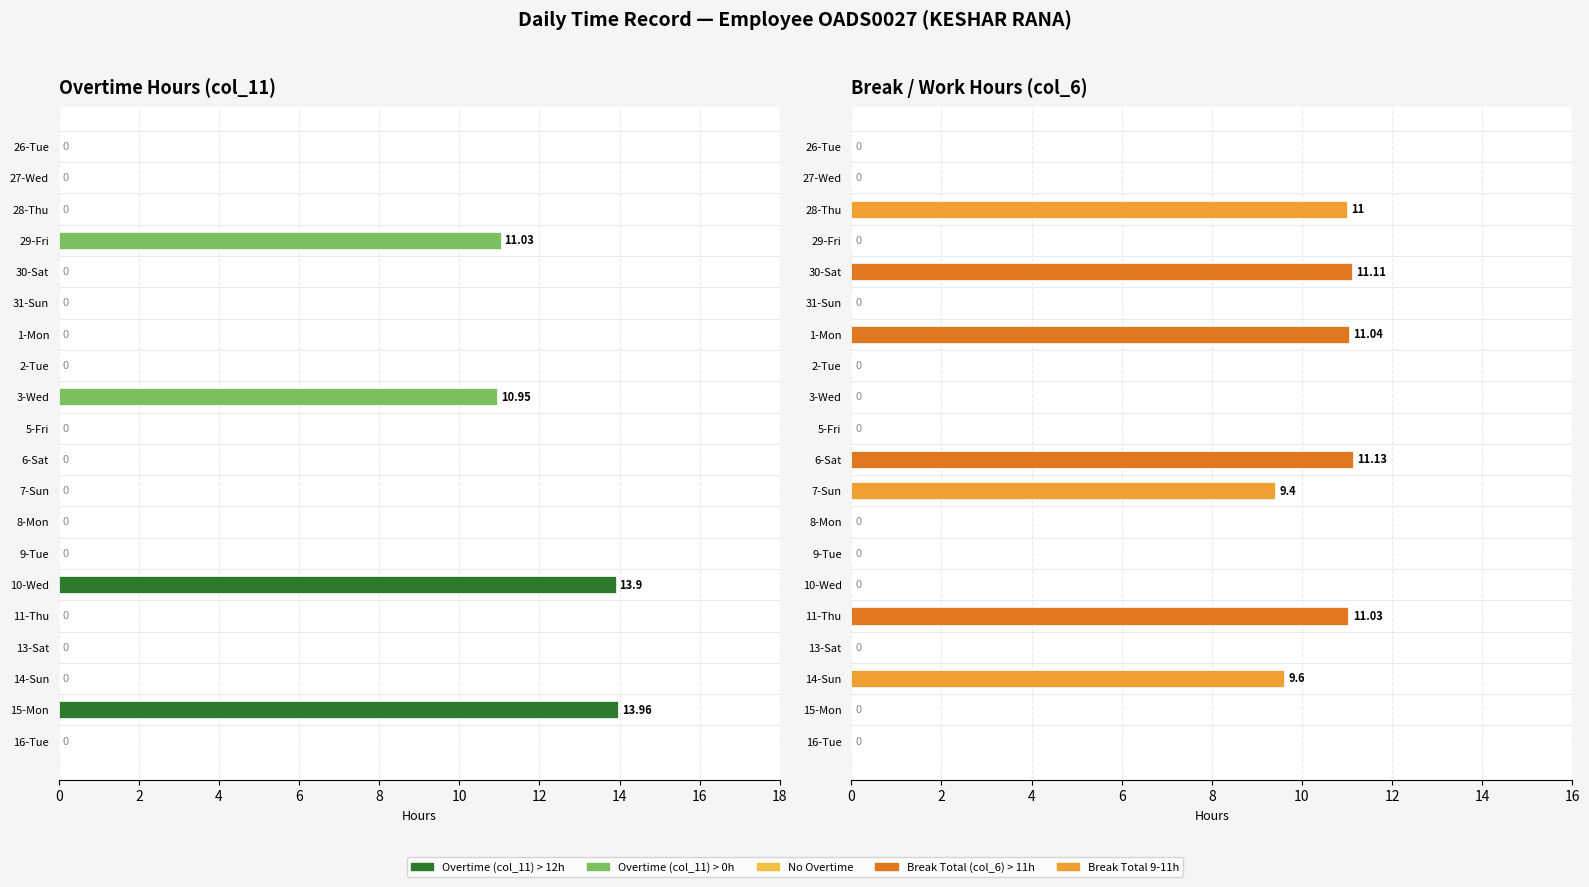

List the series in order of their peak value, lowest first.

Break Total (col_6), Overtime (col_11)